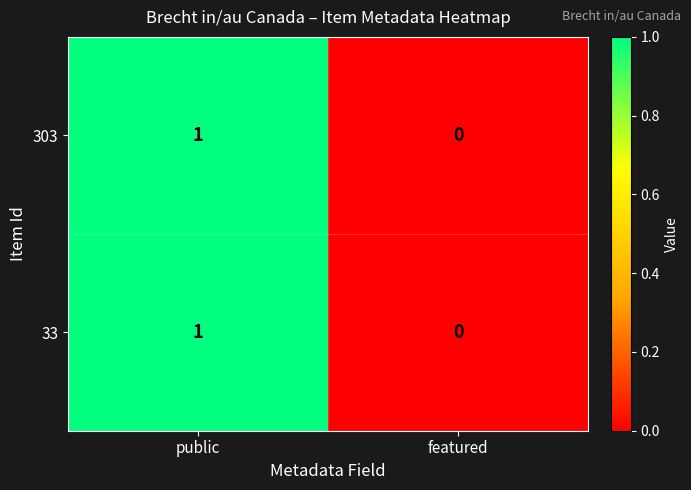

Which category has the highest value in the 303 series?

public